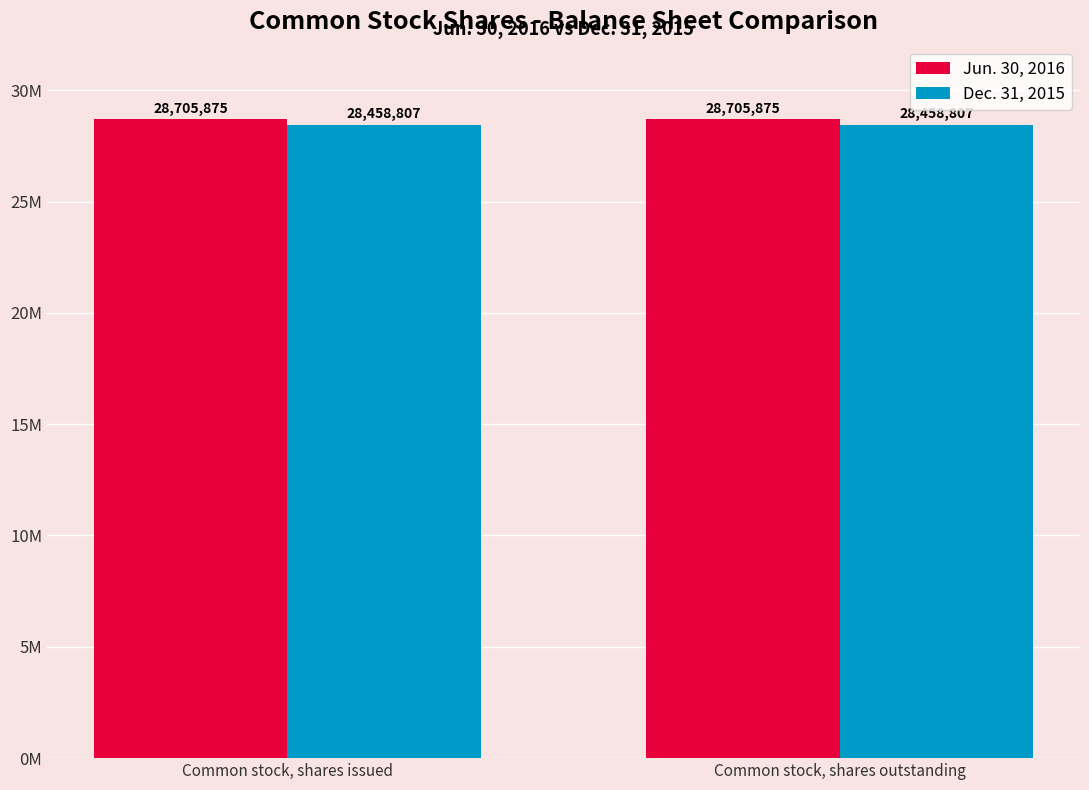

What is the average value of the Jun. 30, 2016 series?

28705875